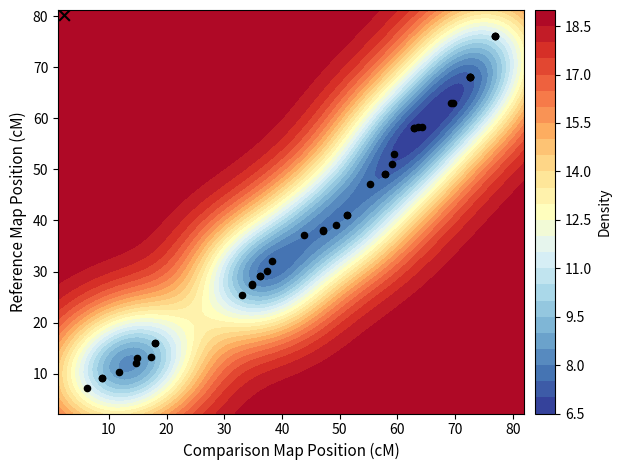

How many distinct data groups are displayed?

1